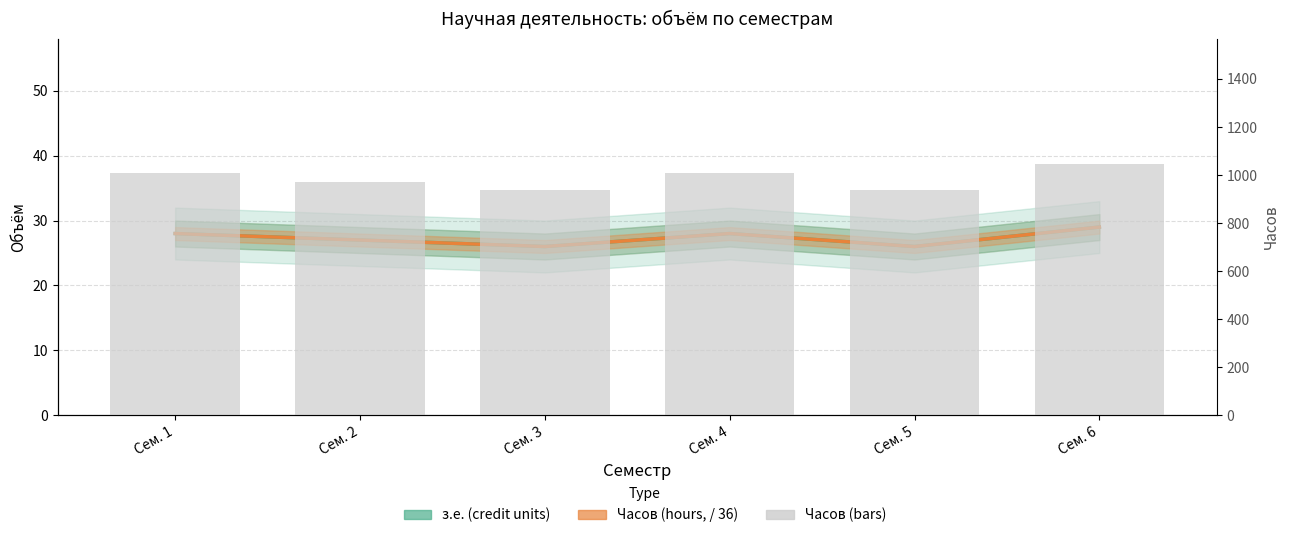

Which category has the highest value in the з.е. (credit units) series?

Сем. 6